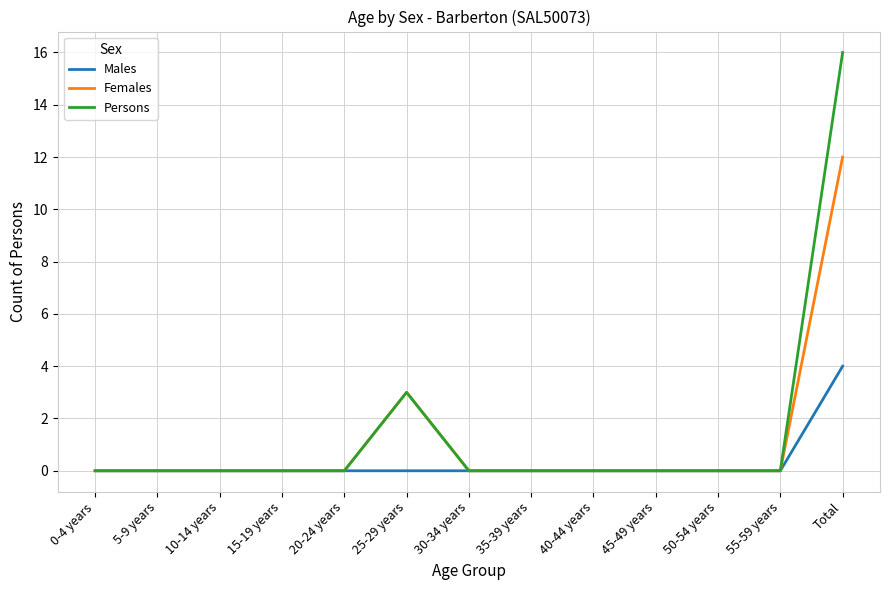

What position from the right is 5-9 years?

12